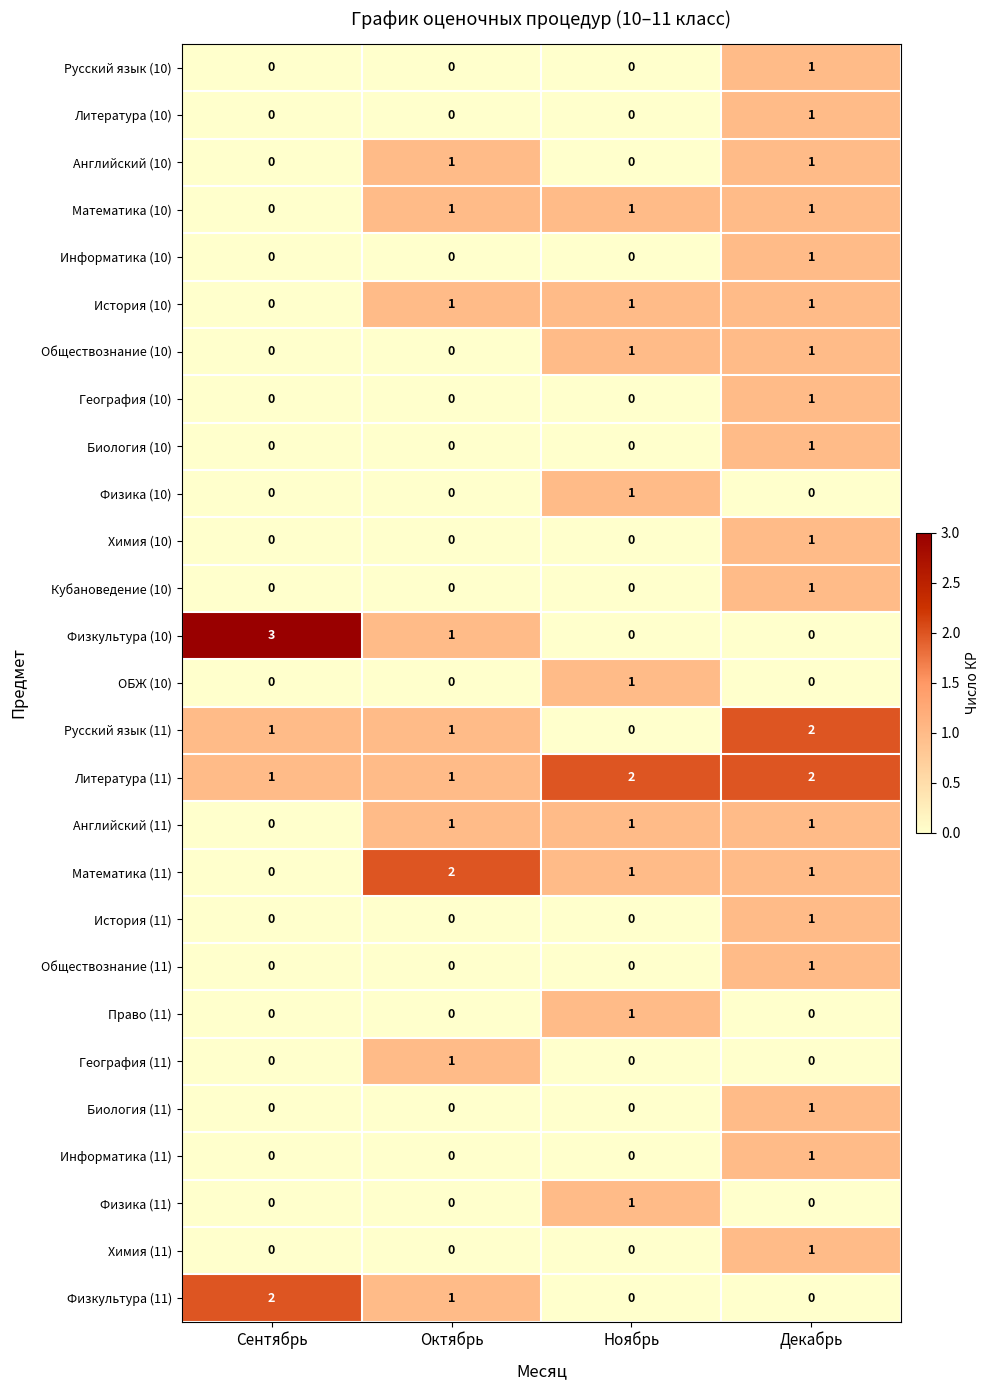

What is the difference between the highest and lowest values at Декабрь?

2